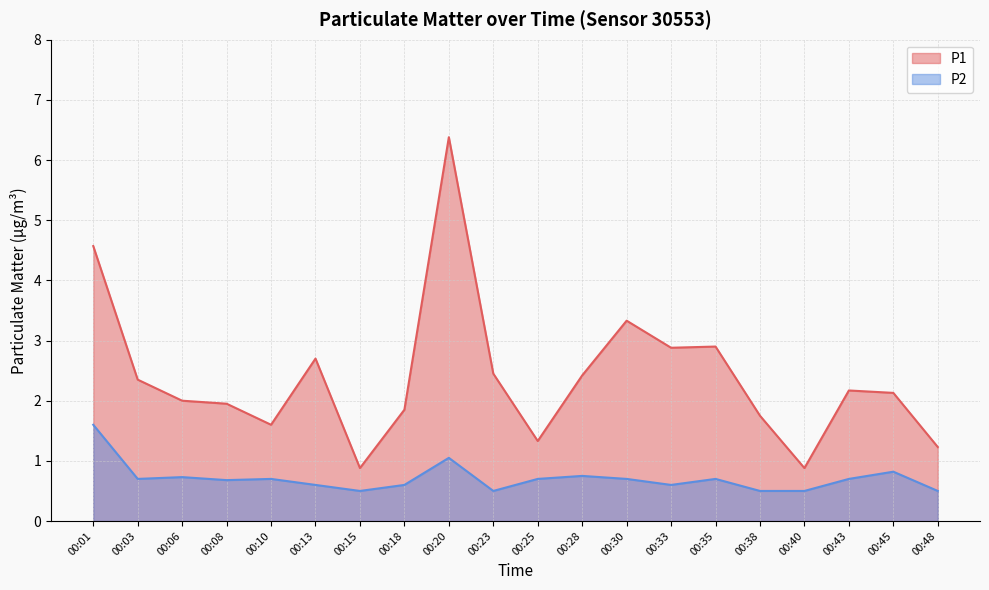

How many lines are shown in the chart?

2